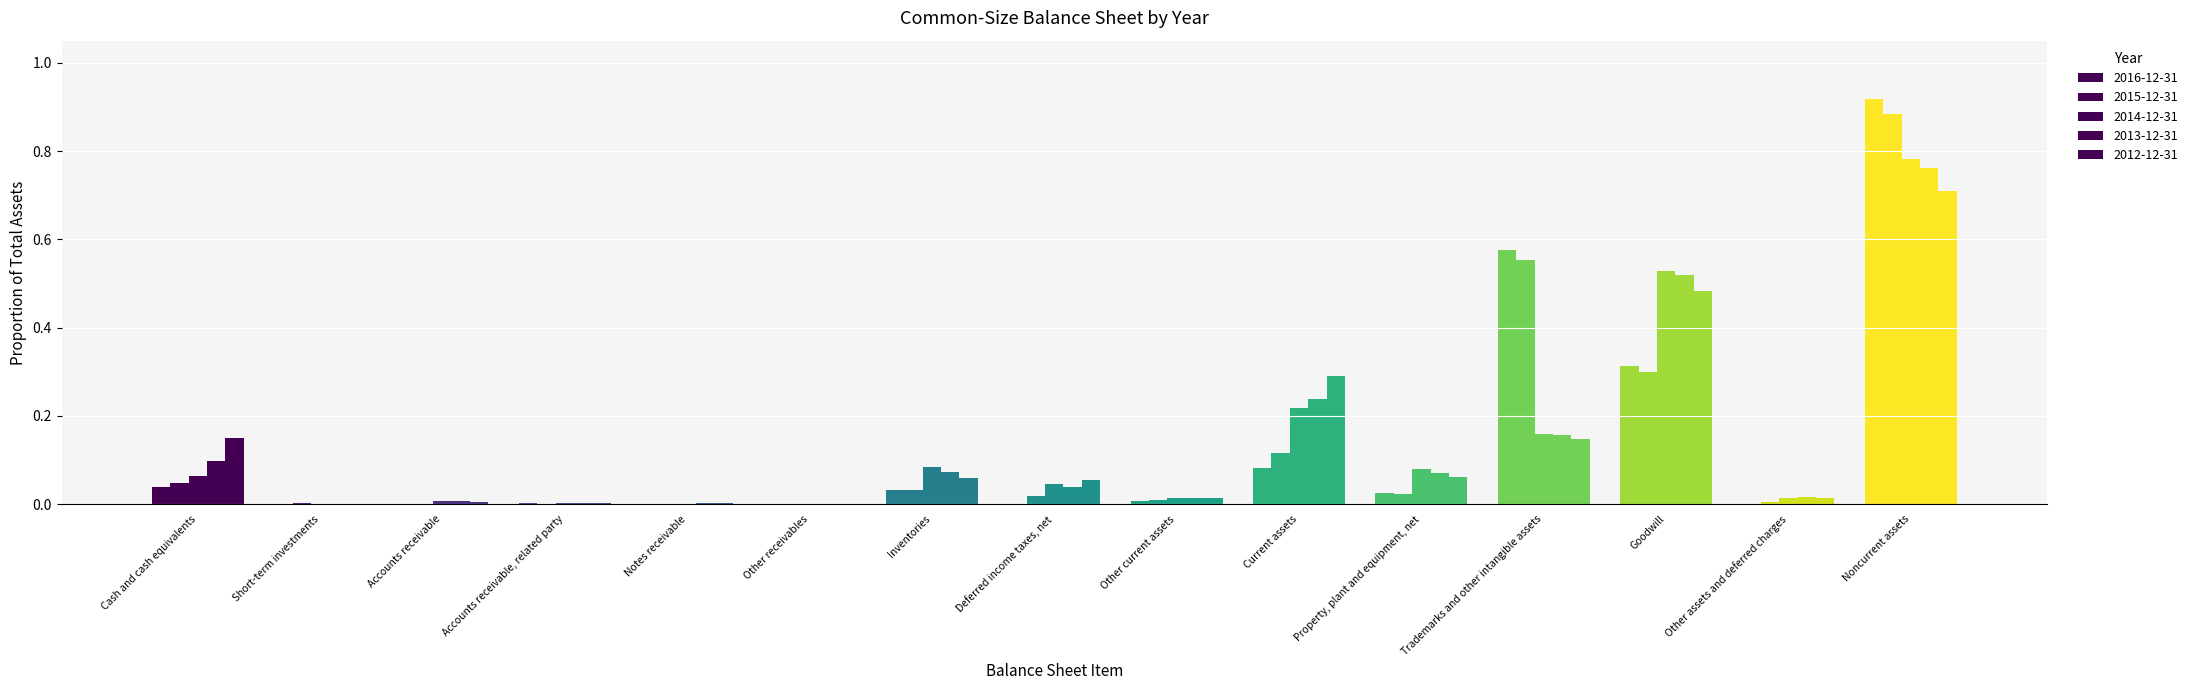

What is the spread (max minus min) of values at Cash and cash equivalents?

0.1